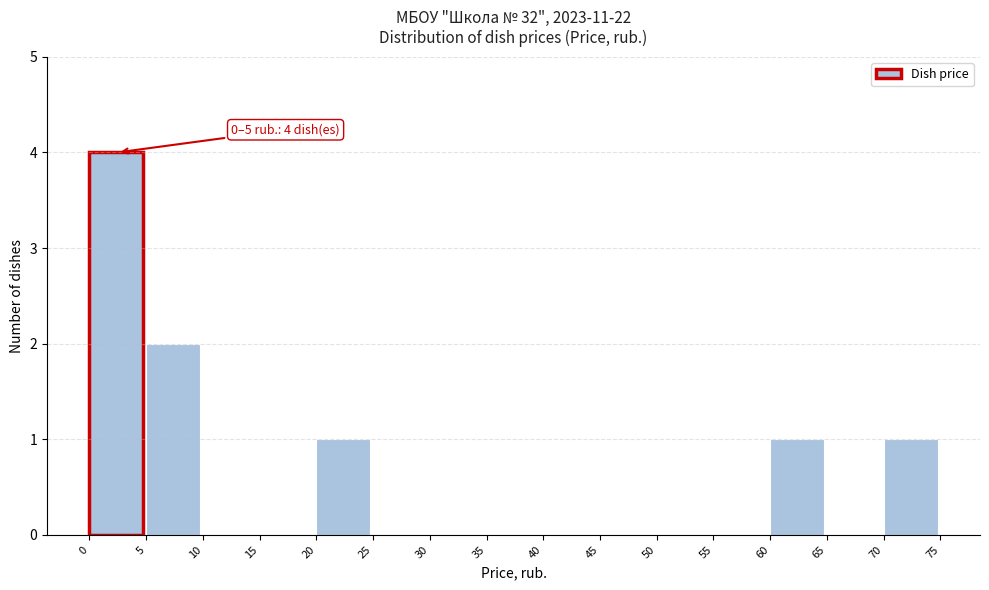

Over which range of the x-axis is the bar tallest?

0 to 5